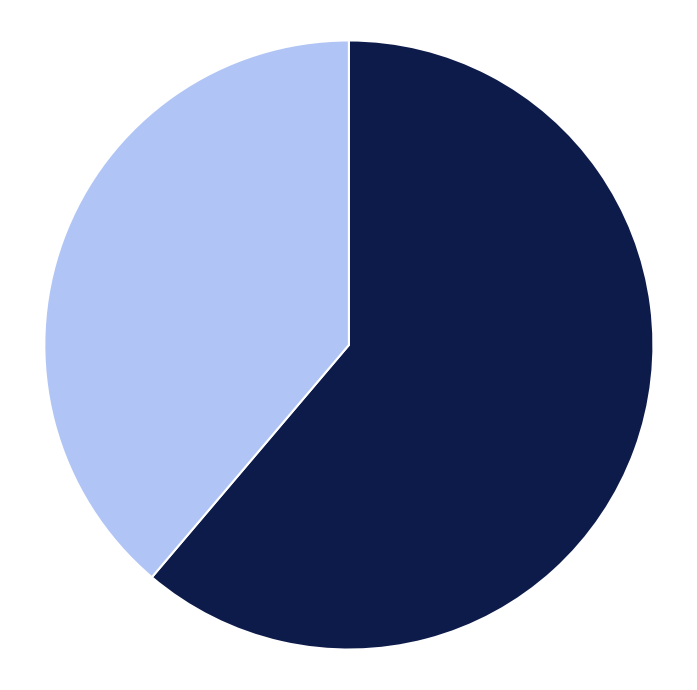

Does any single category account for the majority?

Yes